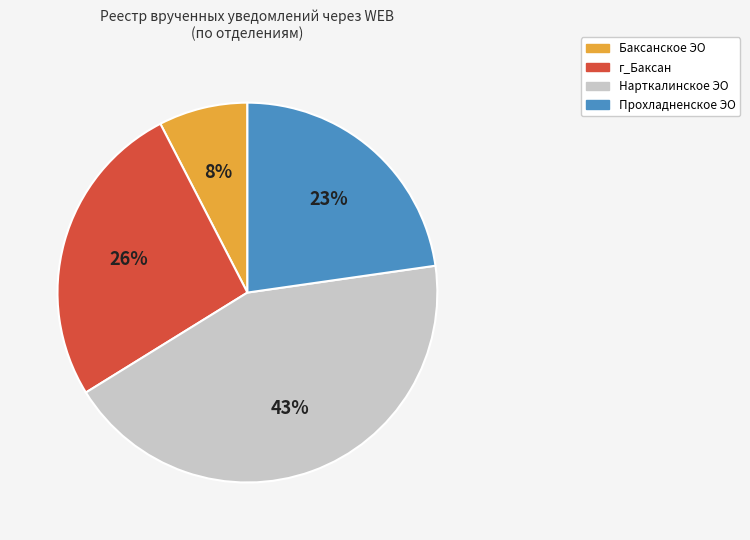

Which category has the smallest portion of the pie?

Баксанское ЭО